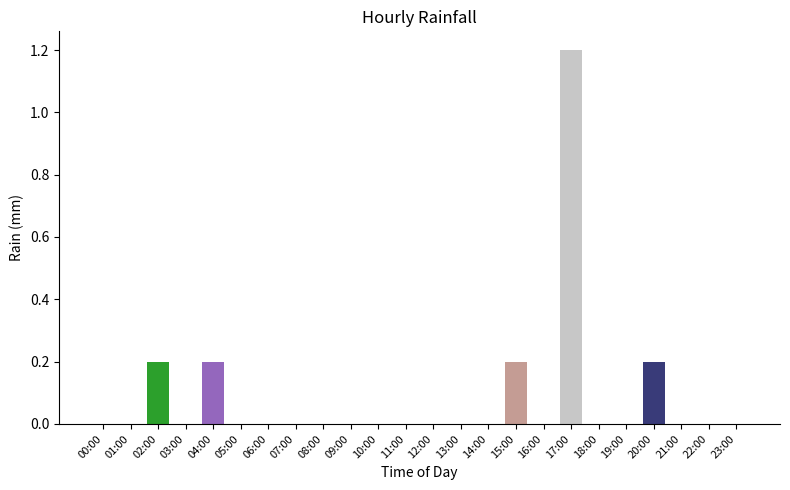

At how many categories does at least one series exceed 0?

5